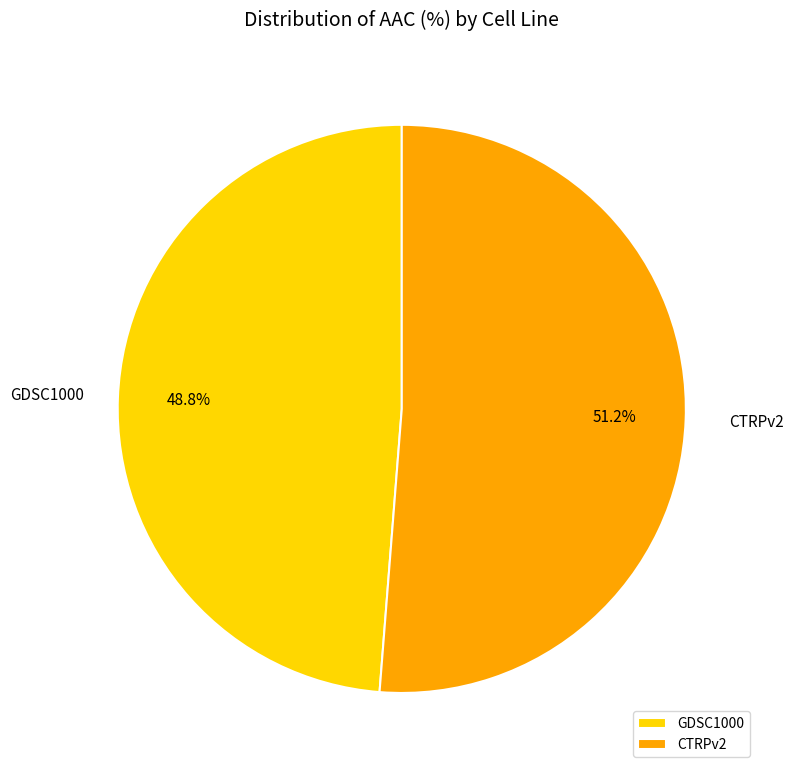

To the nearest percent, what is the difference between the CTRPv2 and GDSC1000 slice percentages?

2%